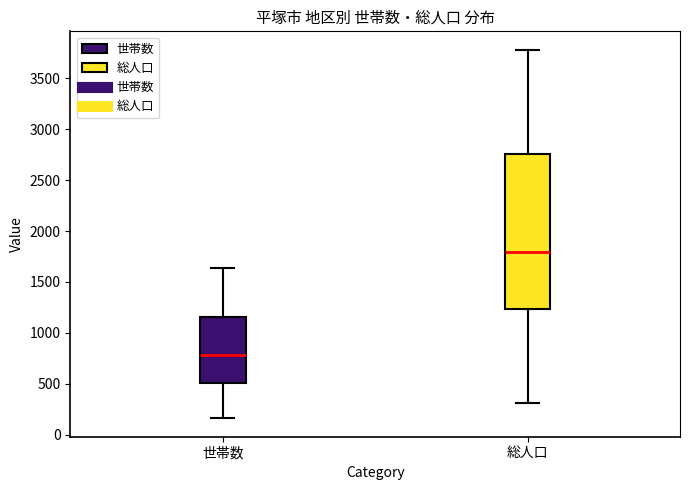

Reading left to right, read every box against the y-axis: the position of its median line, the range the box covers, and the ends of its whiskers. The values are not printed on the chart, so give them approximately, as read against the axis.

世帯数: median 800, box 500 to 1150, whiskers 150 to 1650
総人口: median 1800, box 1250 to 2750, whiskers 300 to 3800